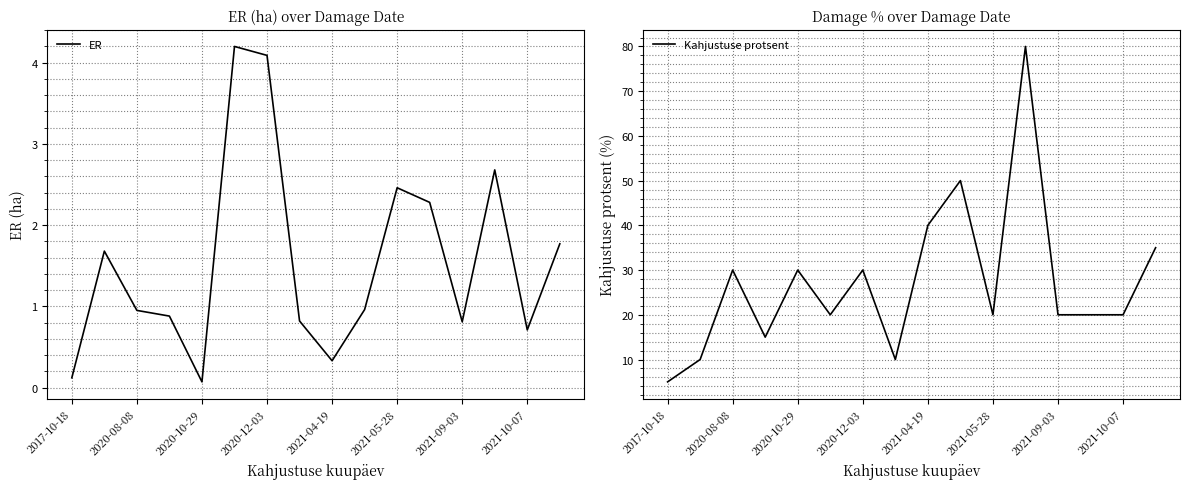

How many lines are shown in the chart?

2